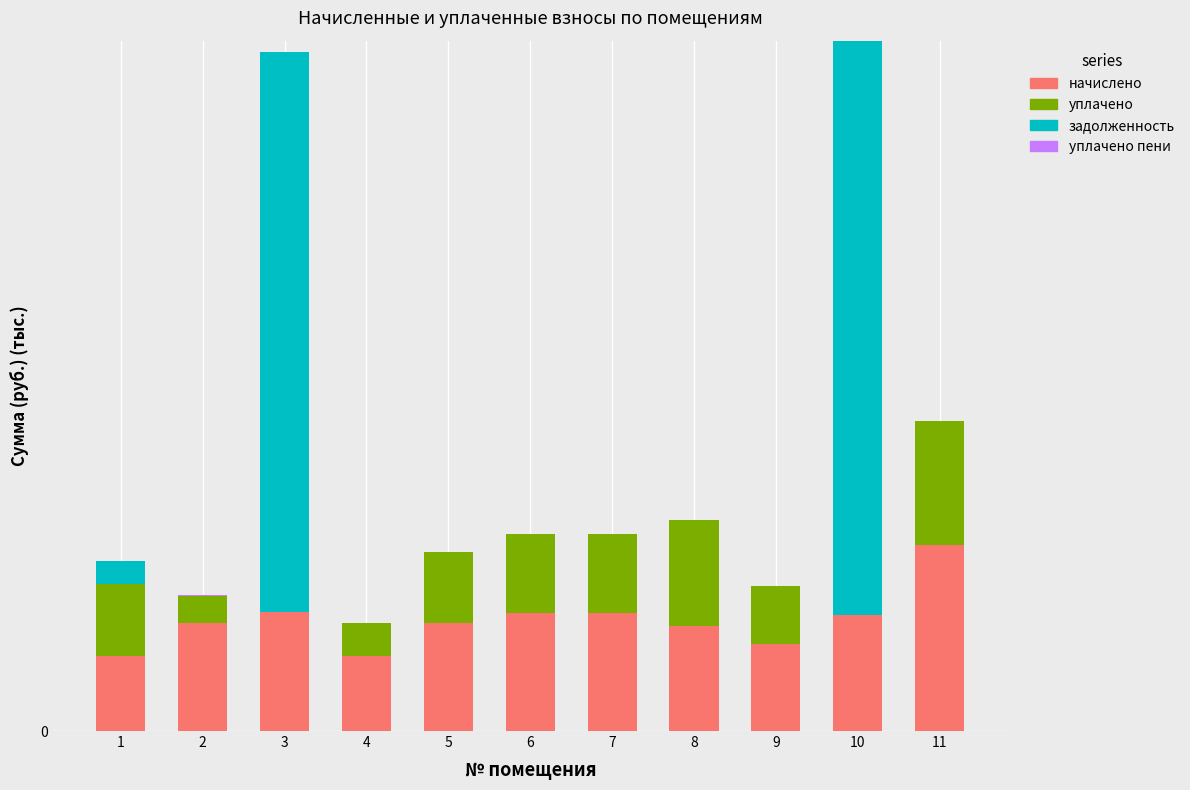

What is the difference between the second highest and minimum values in the начислено series?

0.5